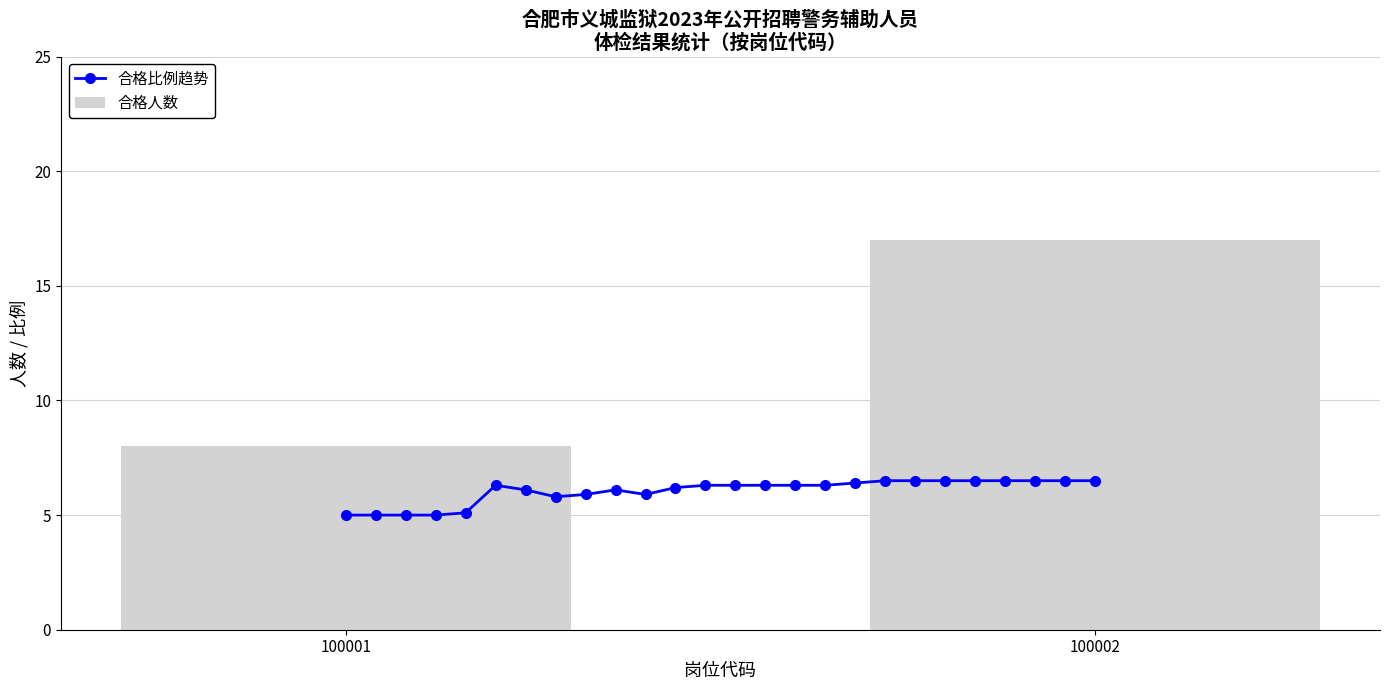

The 合格人数 series shows 17 at 100002. True or false?

True